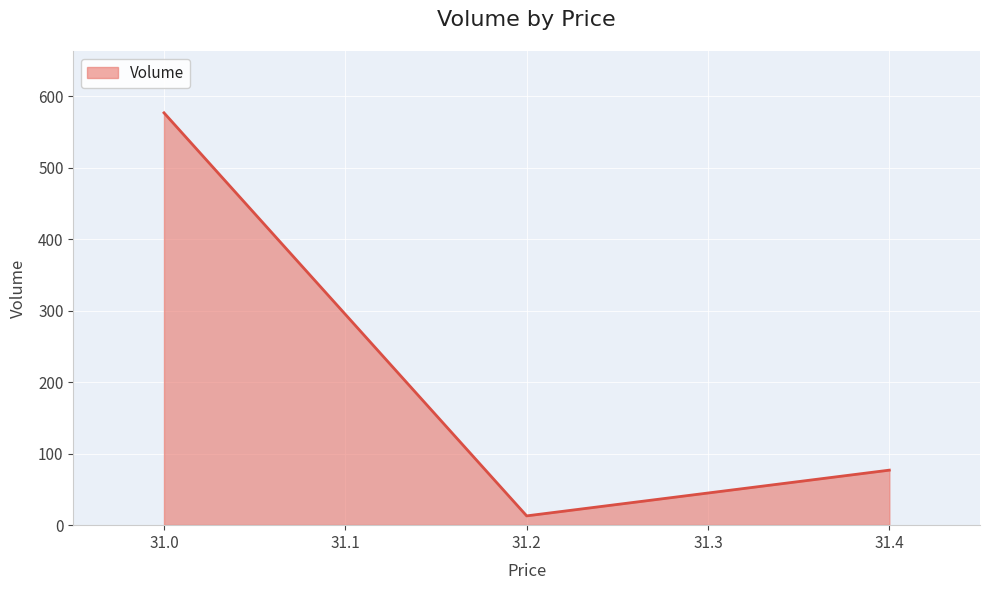

What is the maximum value shown in the chart?

577